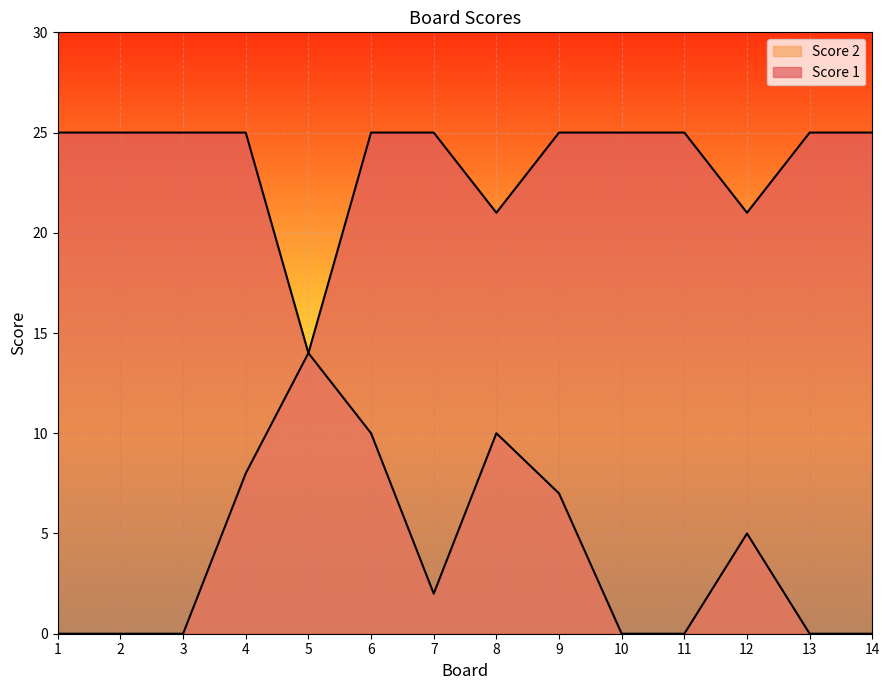

Reading left to right, what are all the values shown in this chart?

Score 2: 1=0	2=0	3=0	4=8	5=14	6=10	7=2	8=10	9=7	10=0	11=0	12=5	13=0	14=0
Score 1: 1=25	2=25	3=25	4=25	5=14	6=25	7=25	8=21	9=25	10=25	11=25	12=21	13=25	14=25